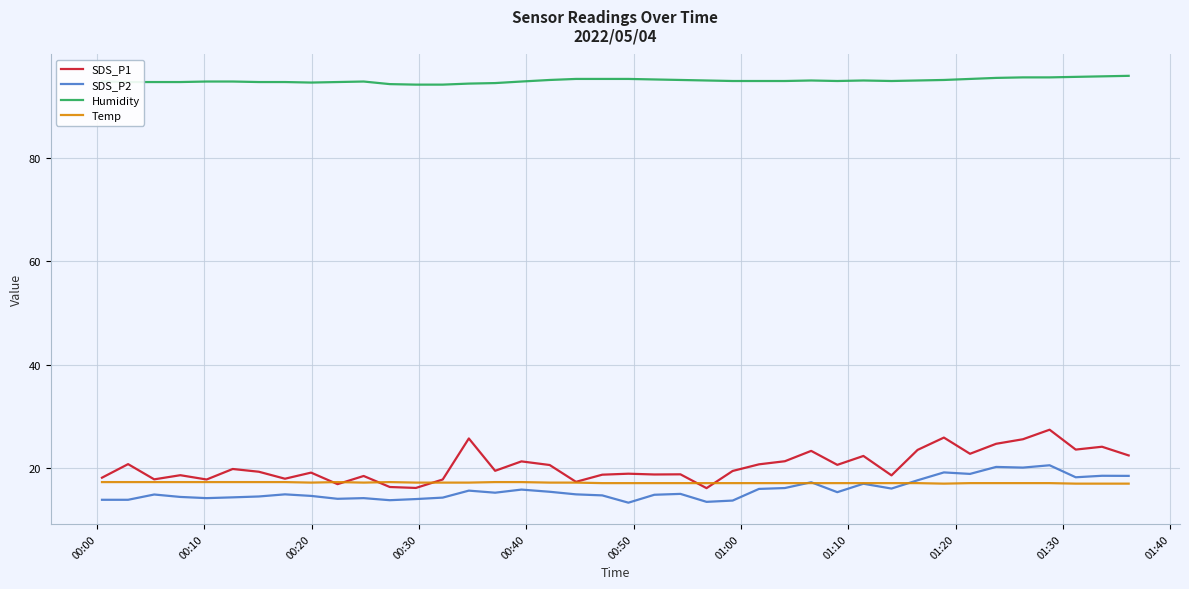

Which series has the largest total across all categories?

Humidity